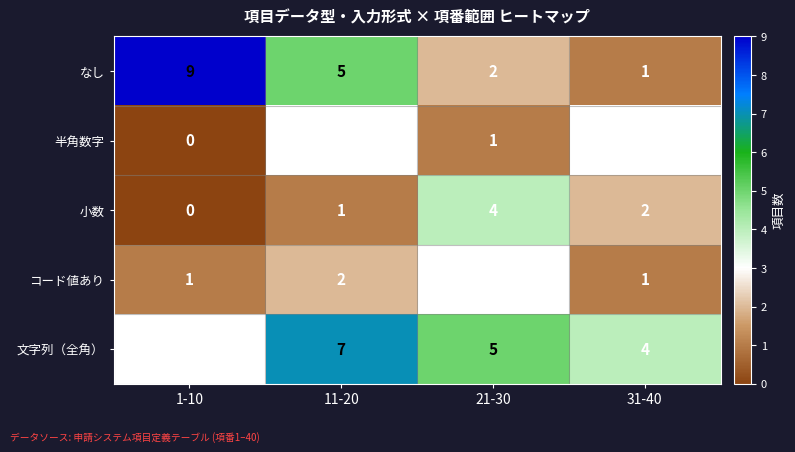

List the labels in order of 小数 value, smallest first.

1-10, 11-20, 31-40, 21-30